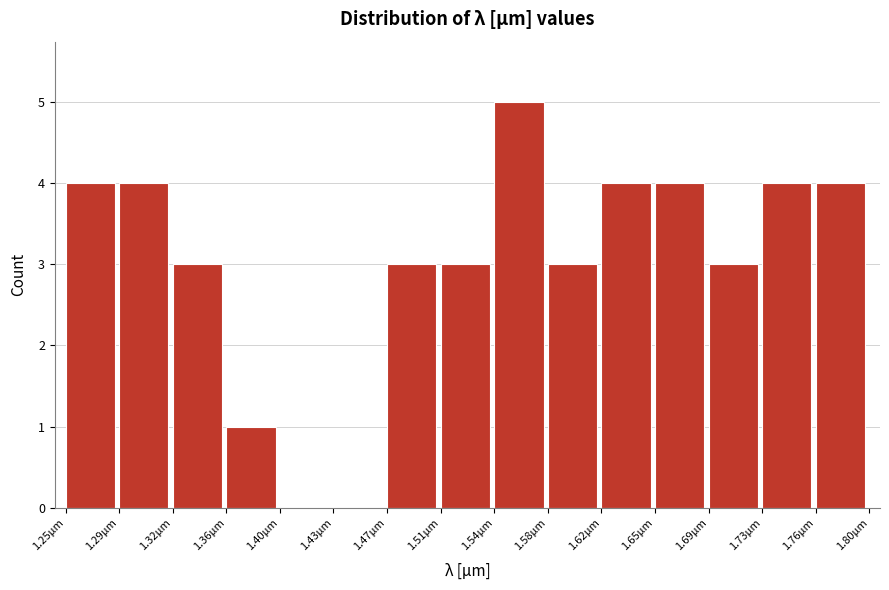

Reading left to right, transcribe this chart: for each bar, give the range it covers on the x-axis and its height. Neither the bar edges nor the heights are printed on the chart, so give them approximately, as read against the axes.

1.250 to 1.285: 4
1.285 to 1.325: 4
1.325 to 1.360: 3
1.360 to 1.395: 1
1.395 to 1.435: 0
1.435 to 1.470: 0
1.470 to 1.505: 3
1.505 to 1.545: 3
1.545 to 1.580: 5
1.580 to 1.615: 3
1.615 to 1.650: 4
1.650 to 1.690: 4
1.690 to 1.725: 3
1.725 to 1.760: 4
1.760 to 1.800: 4